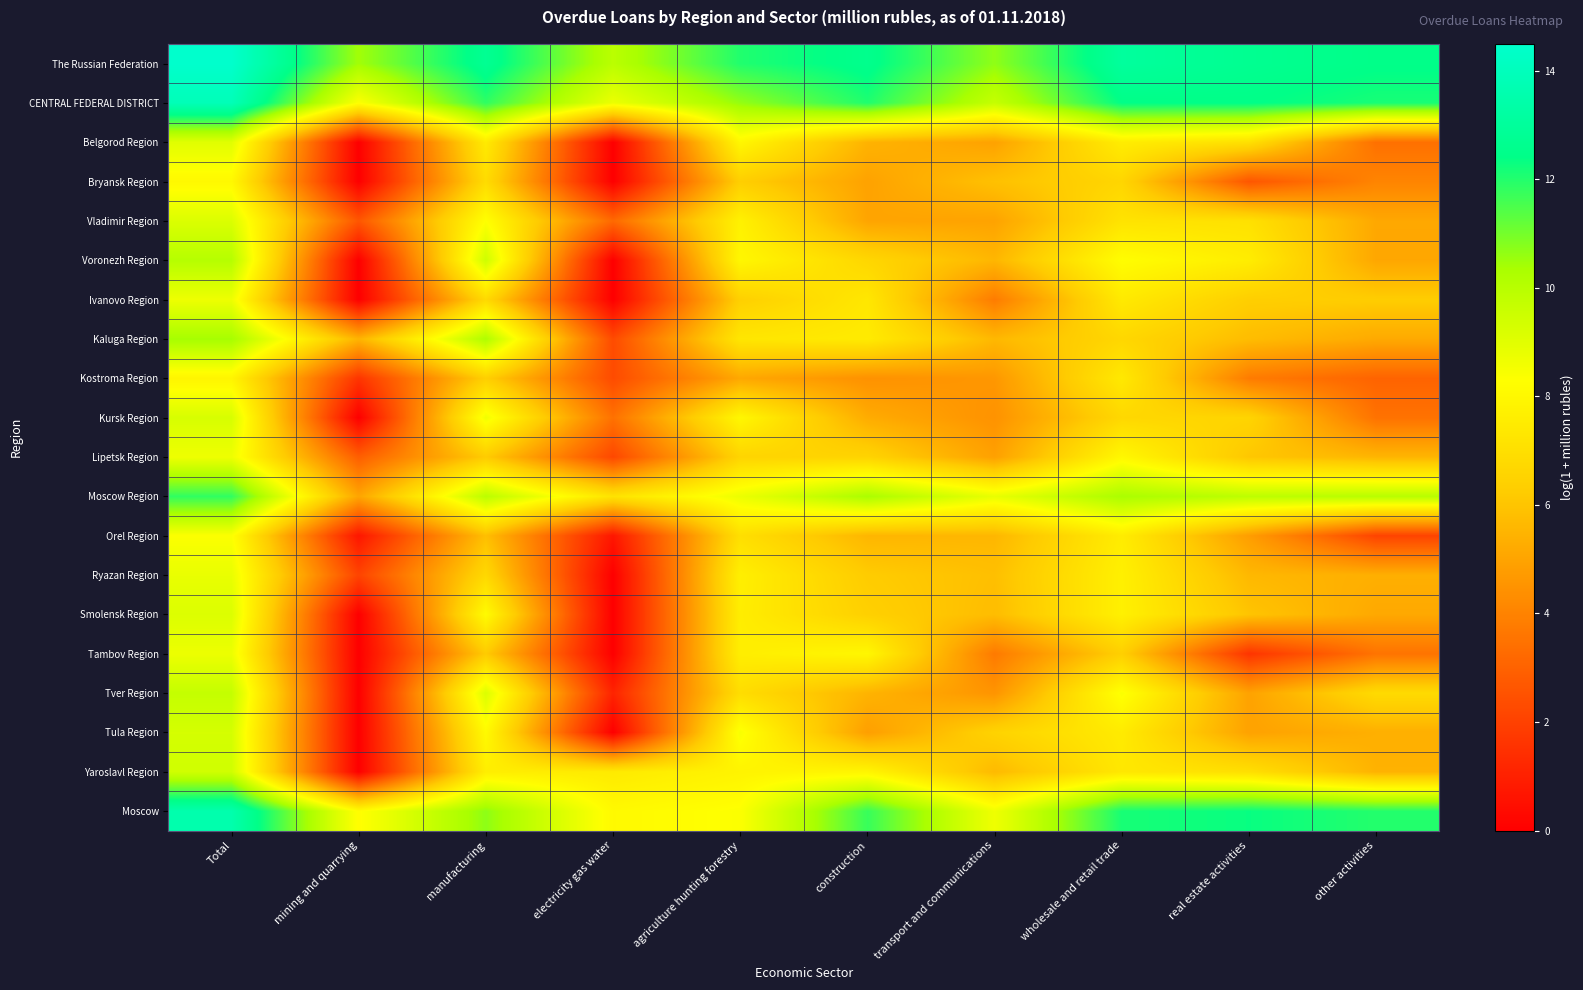

Reading right to left, what are all the values shown in this chart?

The Russian Federation: other activities=12.5	real estate activities=12.7	wholesale and retail trade=13.1	transport and communications=10.7	construction=12.6	agriculture hunting forestry=12.0	electricity gas water=9.9	manufacturing=12.8	mining and quarrying=10.4	Total=14.5
CENTRAL FEDERAL DISTRICT: other activities=12.1	real estate activities=12.4	wholesale and retail trade=12.4	transport and communications=9.7	construction=12.0	agriculture hunting forestry=10.6	electricity gas water=8.7	manufacturing=11.8	mining and quarrying=8.3	Total=13.9
Belgorod Region: other activities=3.4	real estate activities=7.0	wholesale and retail trade=7.6	transport and communications=4.9	construction=5.5	agriculture hunting forestry=8.0	electricity gas water=0.0	manufacturing=7.5	mining and quarrying=0.0	Total=9.0
Bryansk Region: other activities=4.0	real estate activities=2.6	wholesale and retail trade=6.6	transport and communications=5.9	construction=5.0	agriculture hunting forestry=6.3	electricity gas water=0.0	manufacturing=6.9	mining and quarrying=0.0	Total=8.0
Vladimir Region: other activities=5.1	real estate activities=7.1	wholesale and retail trade=7.2	transport and communications=5.0	construction=5.0	agriculture hunting forestry=7.7	electricity gas water=3.2	manufacturing=8.3	mining and quarrying=2.6	Total=9.1
Voronezh Region: other activities=5.1	real estate activities=7.6	wholesale and retail trade=8.2	transport and communications=5.6	construction=6.7	agriculture hunting forestry=8.0	electricity gas water=0.0	manufacturing=9.5	mining and quarrying=0.0	Total=10.0
Ivanovo Region: other activities=6.3	real estate activities=6.3	wholesale and retail trade=7.4	transport and communications=3.8	construction=7.3	agriculture hunting forestry=6.4	electricity gas water=0.0	manufacturing=6.8	mining and quarrying=0.0	Total=8.7
Kaluga Region: other activities=5.2	real estate activities=5.7	wholesale and retail trade=6.7	transport and communications=5.6	construction=7.5	agriculture hunting forestry=7.3	electricity gas water=2.3	manufacturing=10.2	mining and quarrying=5.5	Total=10.4
Kostroma Region: other activities=3.0	real estate activities=3.8	wholesale and retail trade=7.4	transport and communications=4.6	construction=4.4	agriculture hunting forestry=5.1	electricity gas water=2.3	manufacturing=6.4	mining and quarrying=1.6	Total=7.9
Kursk Region: other activities=3.5	real estate activities=6.6	wholesale and retail trade=6.7	transport and communications=4.5	construction=5.3	agriculture hunting forestry=8.0	electricity gas water=3.5	manufacturing=8.6	mining and quarrying=0.0	Total=9.2
Lipetsk Region: other activities=5.5	real estate activities=6.1	wholesale and retail trade=8.0	transport and communications=4.9	construction=6.5	agriculture hunting forestry=6.6	electricity gas water=2.2	manufacturing=6.2	mining and quarrying=2.9	Total=8.7
Moscow Region: other activities=10.0	real estate activities=9.9	wholesale and retail trade=10.3	transport and communications=8.8	construction=10.3	agriculture hunting forestry=8.7	electricity gas water=7.1	manufacturing=9.9	mining and quarrying=5.0	Total=11.8
Orel Region: other activities=2.1	real estate activities=4.8	wholesale and retail trade=7.6	transport and communications=5.6	construction=5.6	agriculture hunting forestry=7.0	electricity gas water=0.7	manufacturing=5.8	mining and quarrying=0.7	Total=8.3
Ryazan Region: other activities=5.3	real estate activities=5.6	wholesale and retail trade=7.7	transport and communications=5.8	construction=6.2	agriculture hunting forestry=7.7	electricity gas water=0.0	manufacturing=6.7	mining and quarrying=2.1	Total=8.8
Smolensk Region: other activities=5.2	real estate activities=6.0	wholesale and retail trade=7.7	transport and communications=5.8	construction=6.4	agriculture hunting forestry=7.6	electricity gas water=0.0	manufacturing=8.1	mining and quarrying=0.0	Total=9.1
Tambov Region: other activities=3.5	real estate activities=1.6	wholesale and retail trade=6.4	transport and communications=3.7	construction=8.0	agriculture hunting forestry=7.6	electricity gas water=0.0	manufacturing=6.2	mining and quarrying=0.0	Total=8.7
Tver Region: other activities=6.8	real estate activities=5.0	wholesale and retail trade=8.4	transport and communications=4.5	construction=5.5	agriculture hunting forestry=6.9	electricity gas water=1.1	manufacturing=9.2	mining and quarrying=0.0	Total=9.7
Tula Region: other activities=5.3	real estate activities=5.0	wholesale and retail trade=7.5	transport and communications=6.5	construction=4.8	agriculture hunting forestry=8.4	electricity gas water=0.0	manufacturing=8.1	mining and quarrying=0.0	Total=9.3
Yaroslavl Region: other activities=5.4	real estate activities=7.0	wholesale and retail trade=7.4	transport and communications=5.7	construction=7.9	agriculture hunting forestry=7.8	electricity gas water=7.5	manufacturing=7.6	mining and quarrying=0.0	Total=9.4
Moscow: other activities=12.0	real estate activities=12.3	wholesale and retail trade=12.1	transport and communications=8.6	construction=11.7	agriculture hunting forestry=8.3	electricity gas water=8.1	manufacturing=10.7	mining and quarrying=8.2	Total=13.5